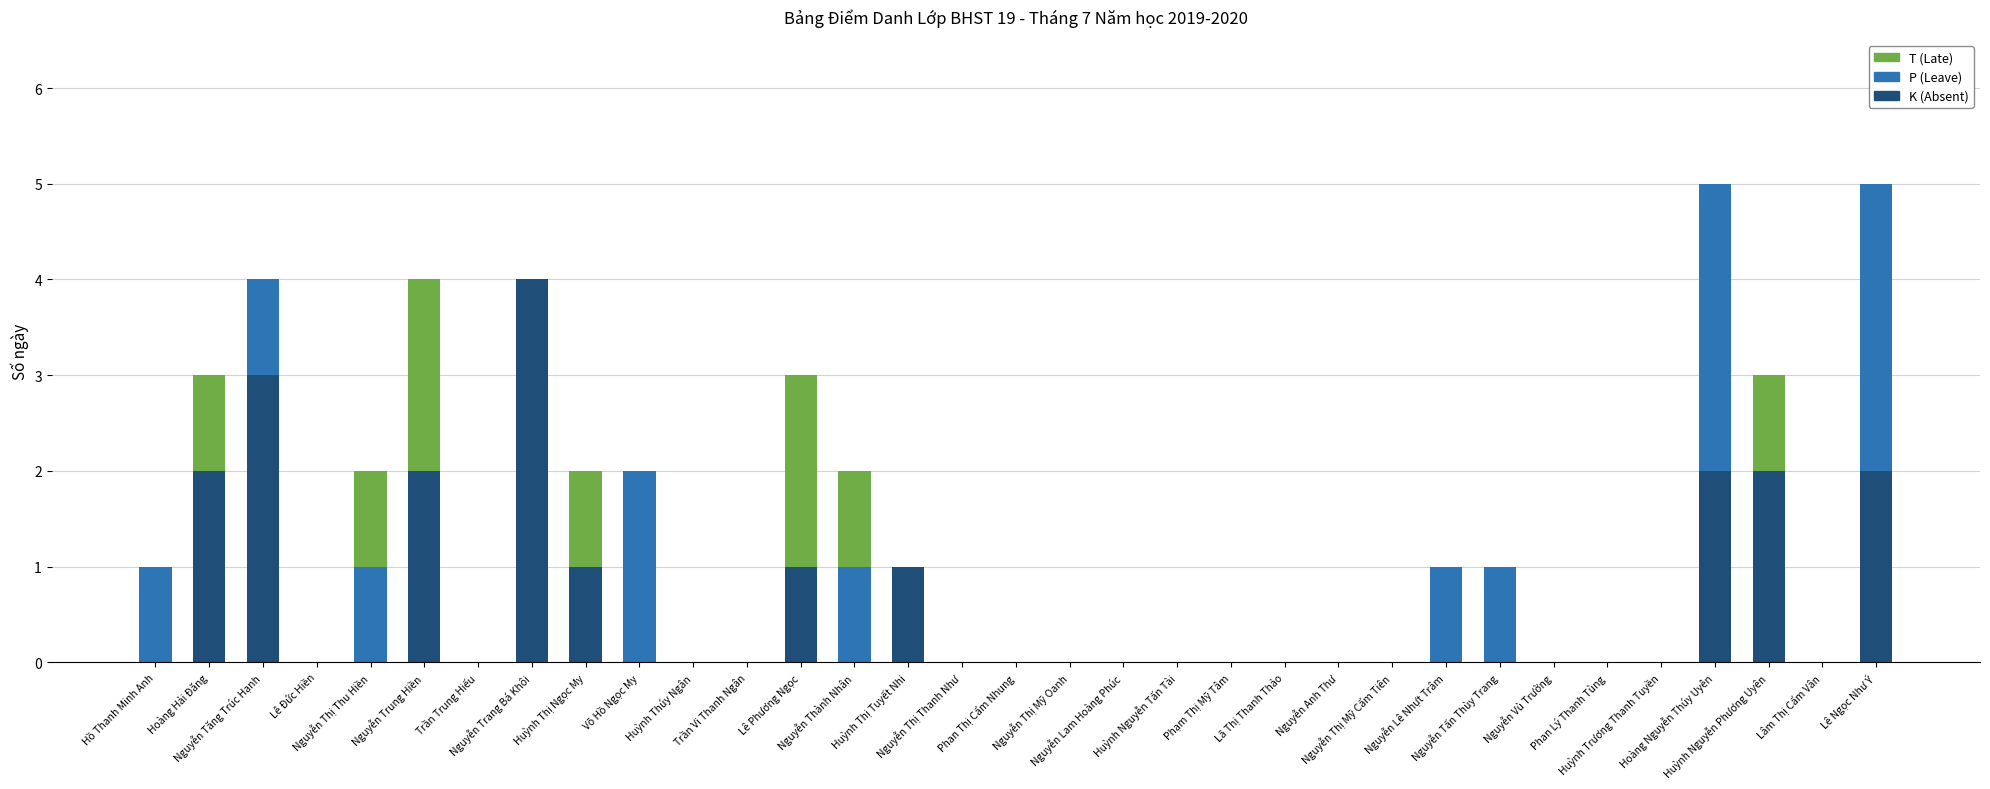

What is the maximum value for K (Absent)?

4